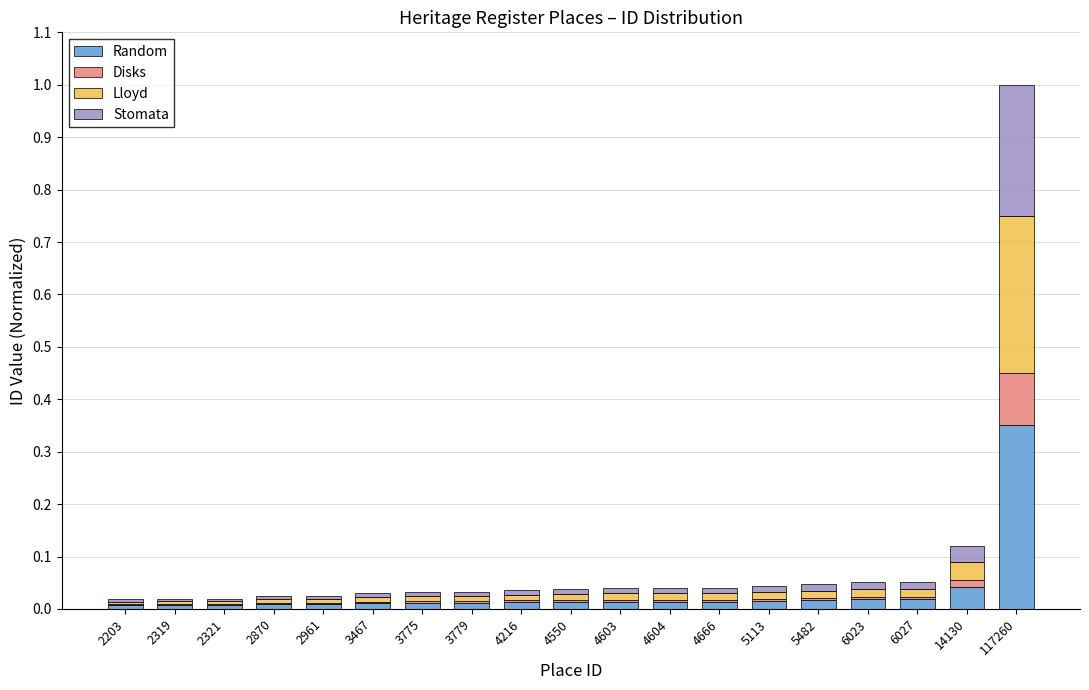

What are all the series names shown in the legend?

Random, Disks, Lloyd, Stomata